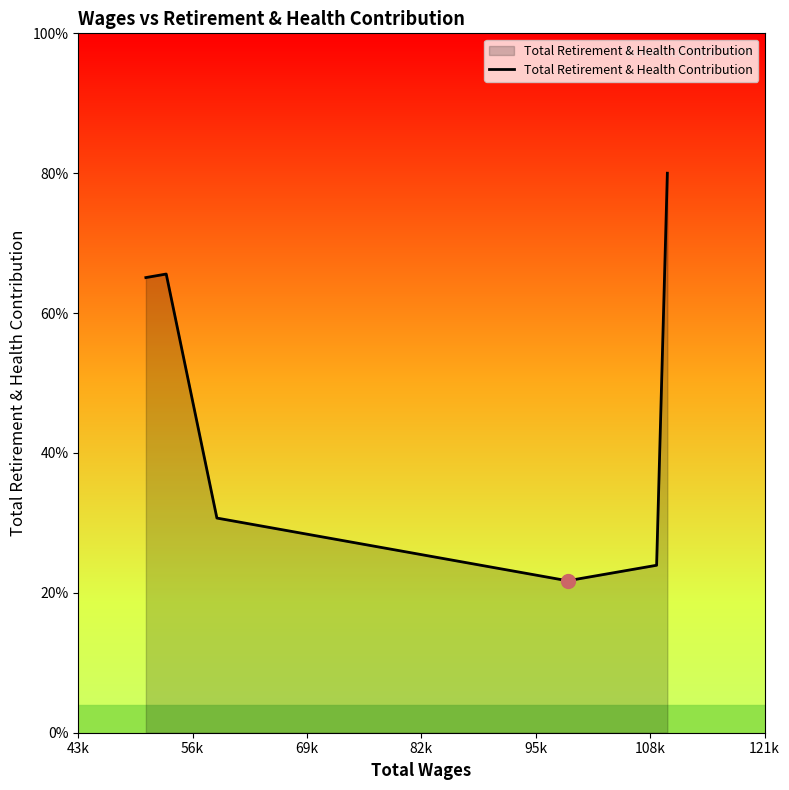

Does the chart have visible grid lines?

No